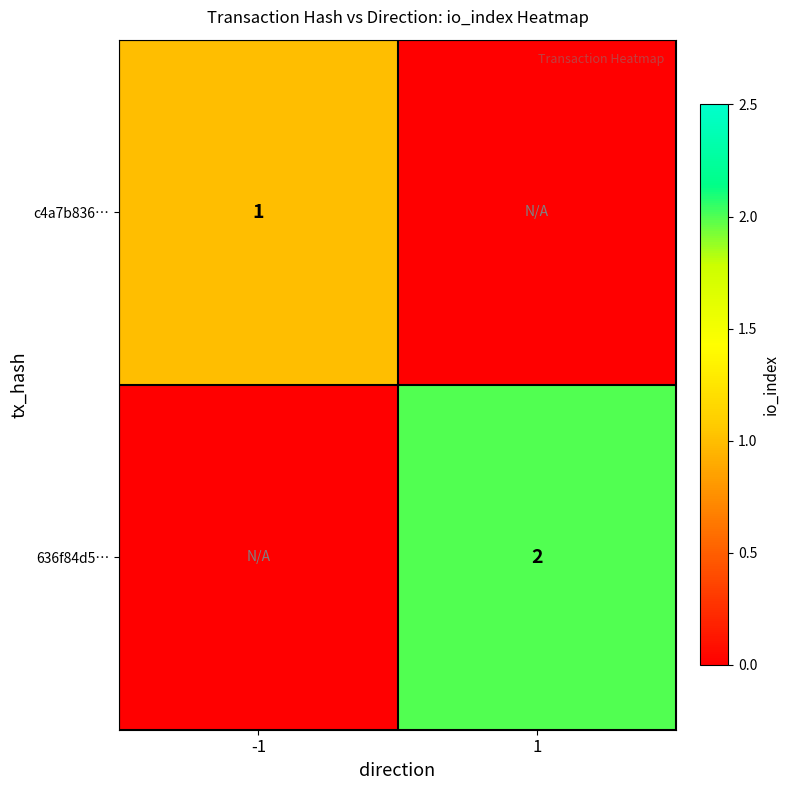

The 636f84d5… series shows 1 at 1. True or false?

False